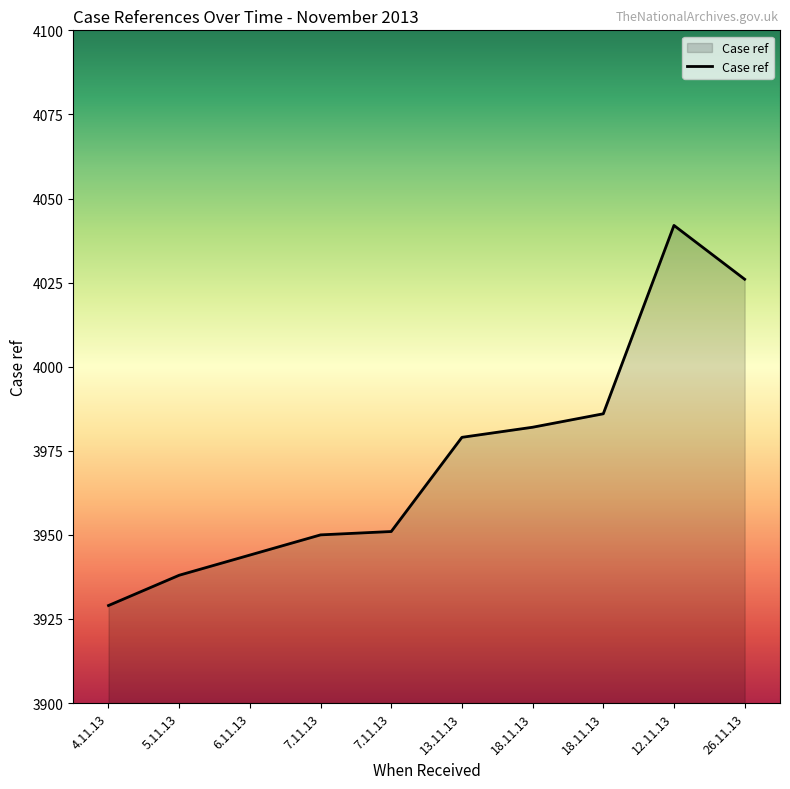

Which category has the lowest value across all series?

4.11.13